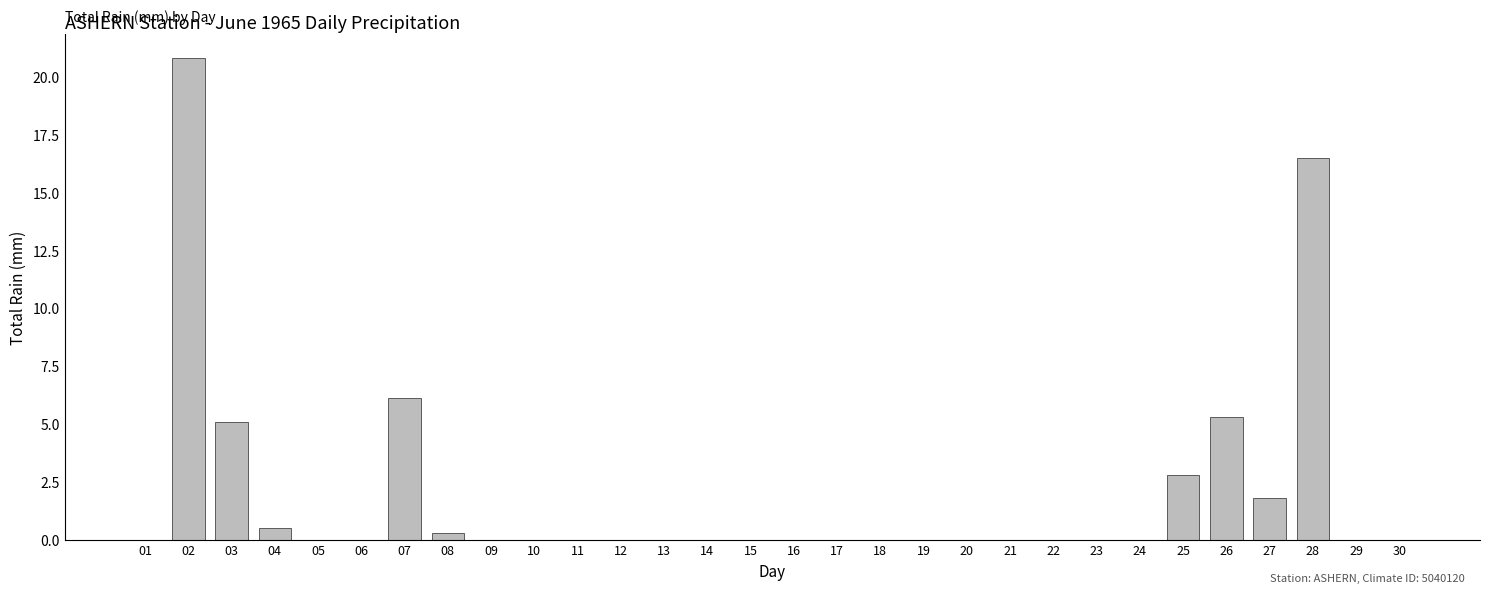

Which has a higher value, 04 or 17?

04